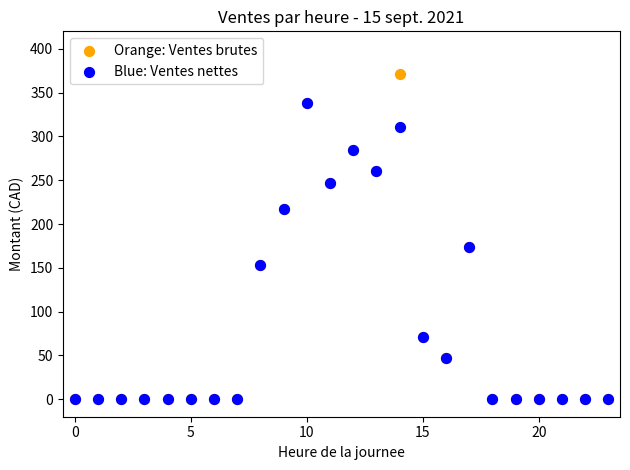

What are all the series names shown in the legend?

Orange: Ventes brutes, Blue: Ventes nettes